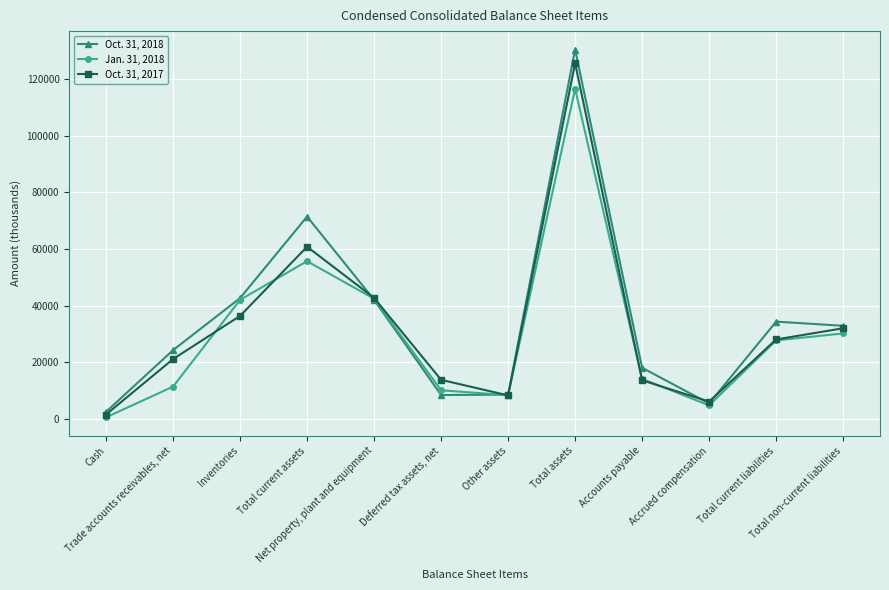

What is the maximum value shown in the chart?

130526